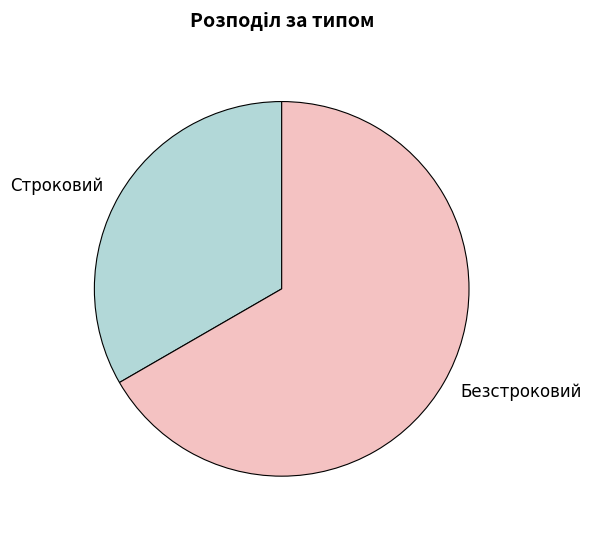

Is it true that Безстроковий is 54% of the pie?

False